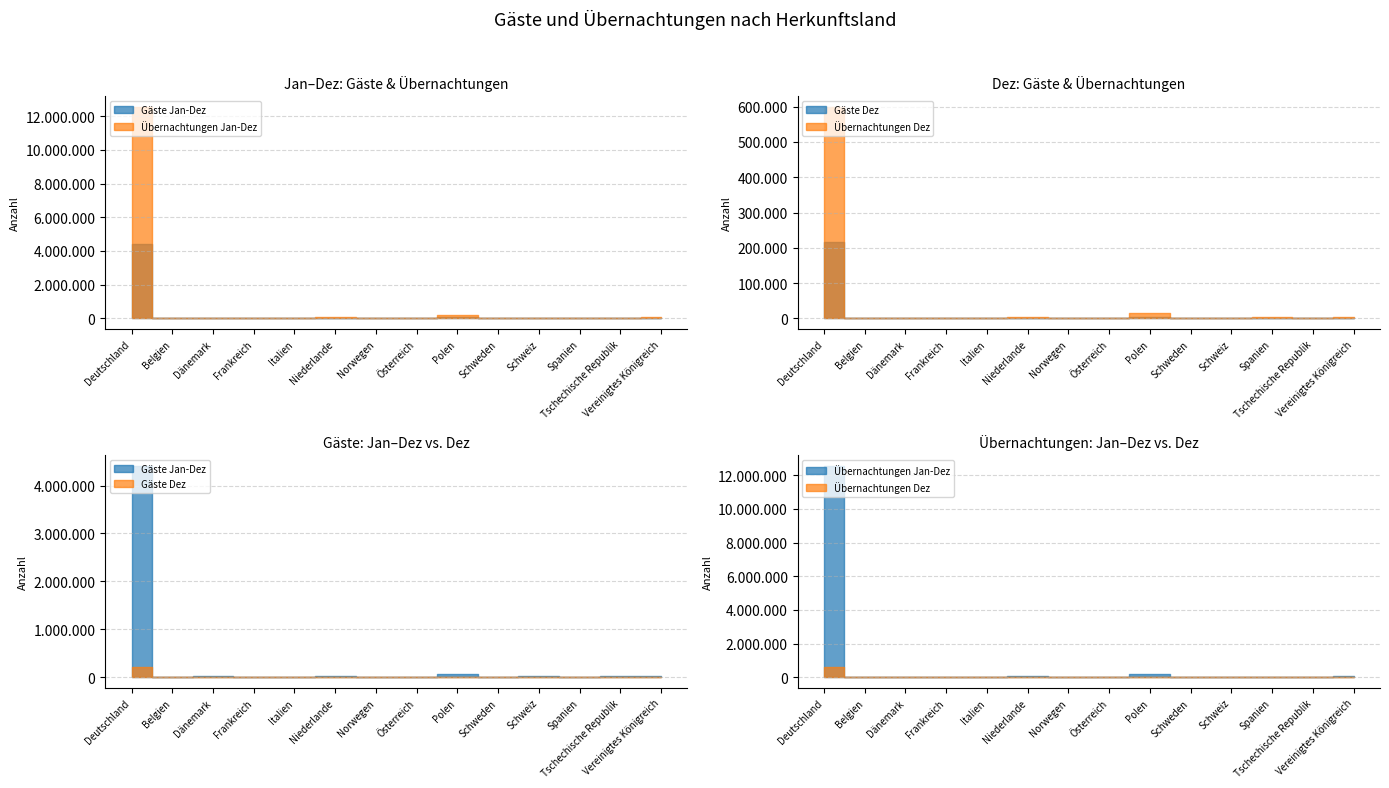

What are all the series names shown in the legend?

Gäste Jan-Dez, Übernachtungen Jan-Dez, Gäste Dez, Übernachtungen Dez